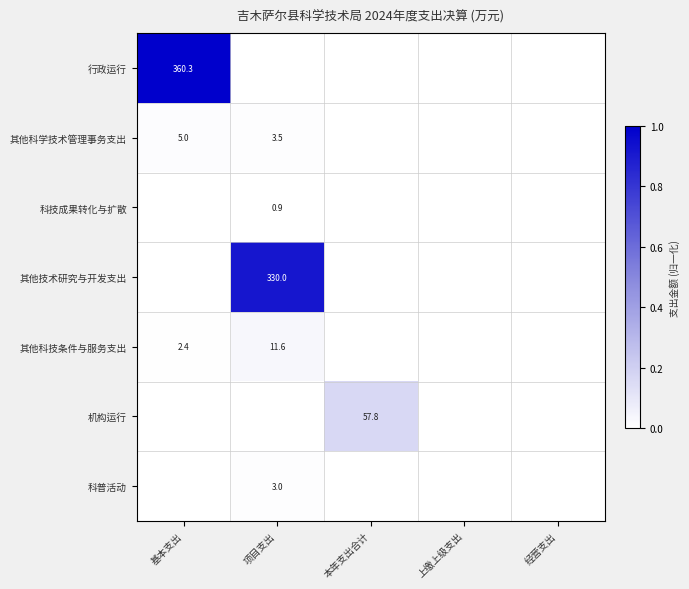

True or false: 科普活动 has a value of 2.1 at 项目支出.

False